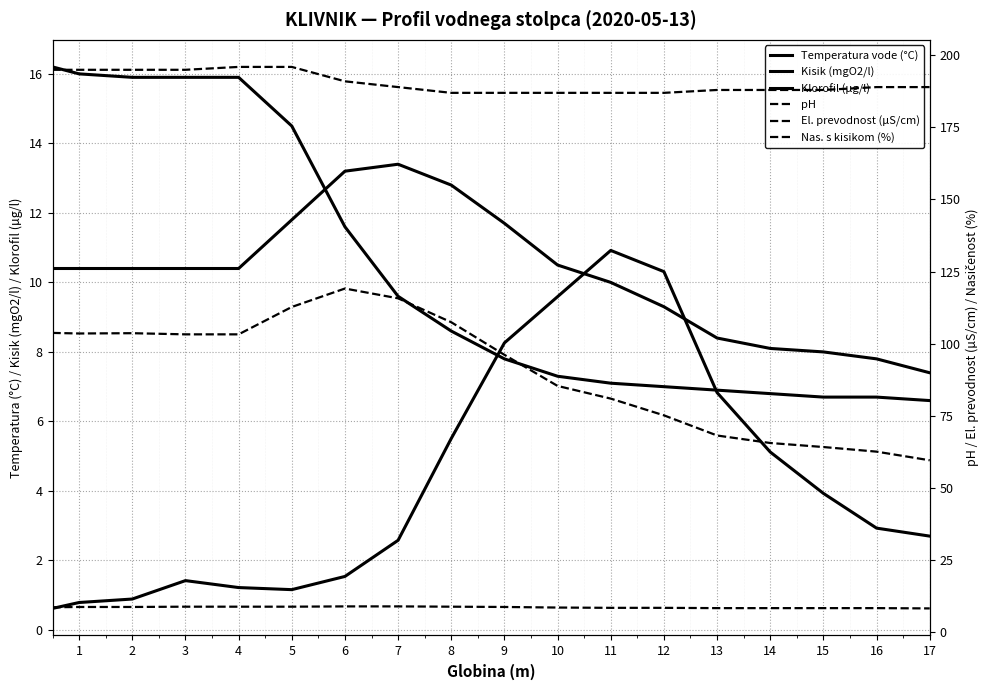

At which category is the sum across all series the highest?

6